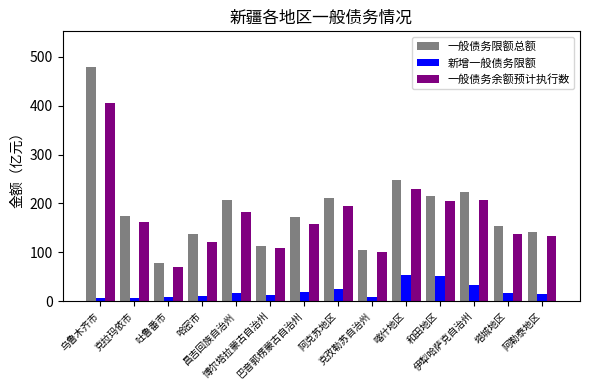

What is the difference between the maximum and minimum values in the 一般债务限额总额 series?

403.0